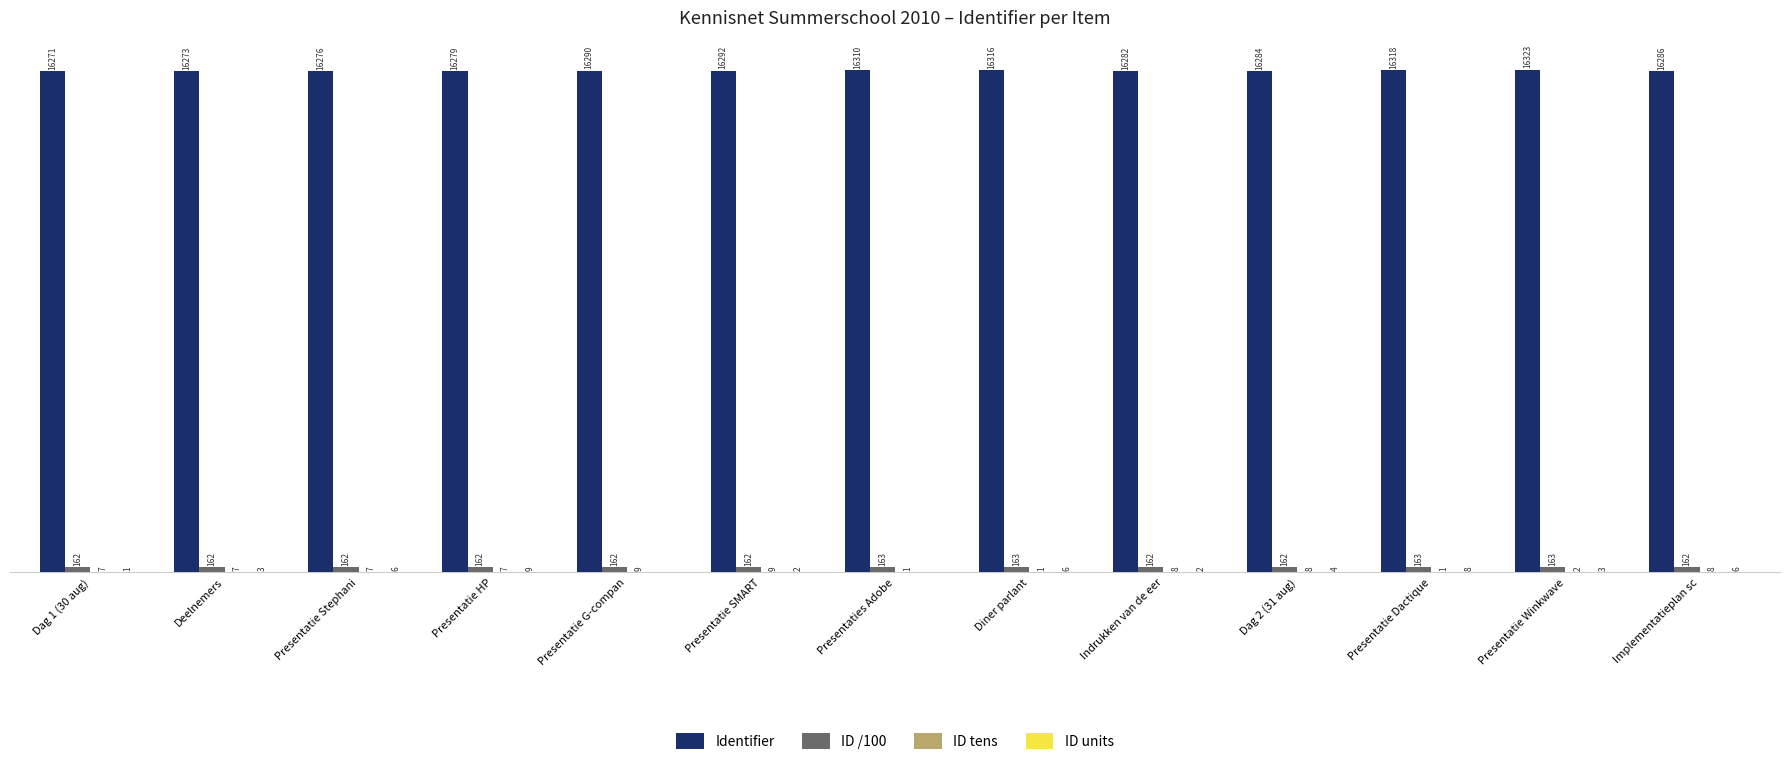

Are the bars grouped side by side (vs. stacked)?

Yes